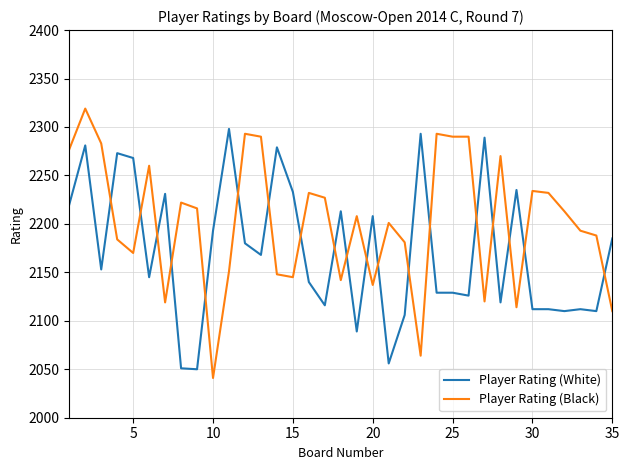

Does the chart have visible grid lines?

Yes